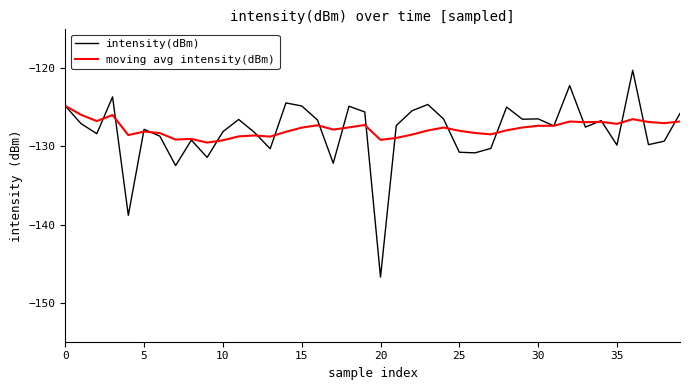

List the series in order of their overall mean, highest first.

moving avg intensity(dBm), intensity(dBm)